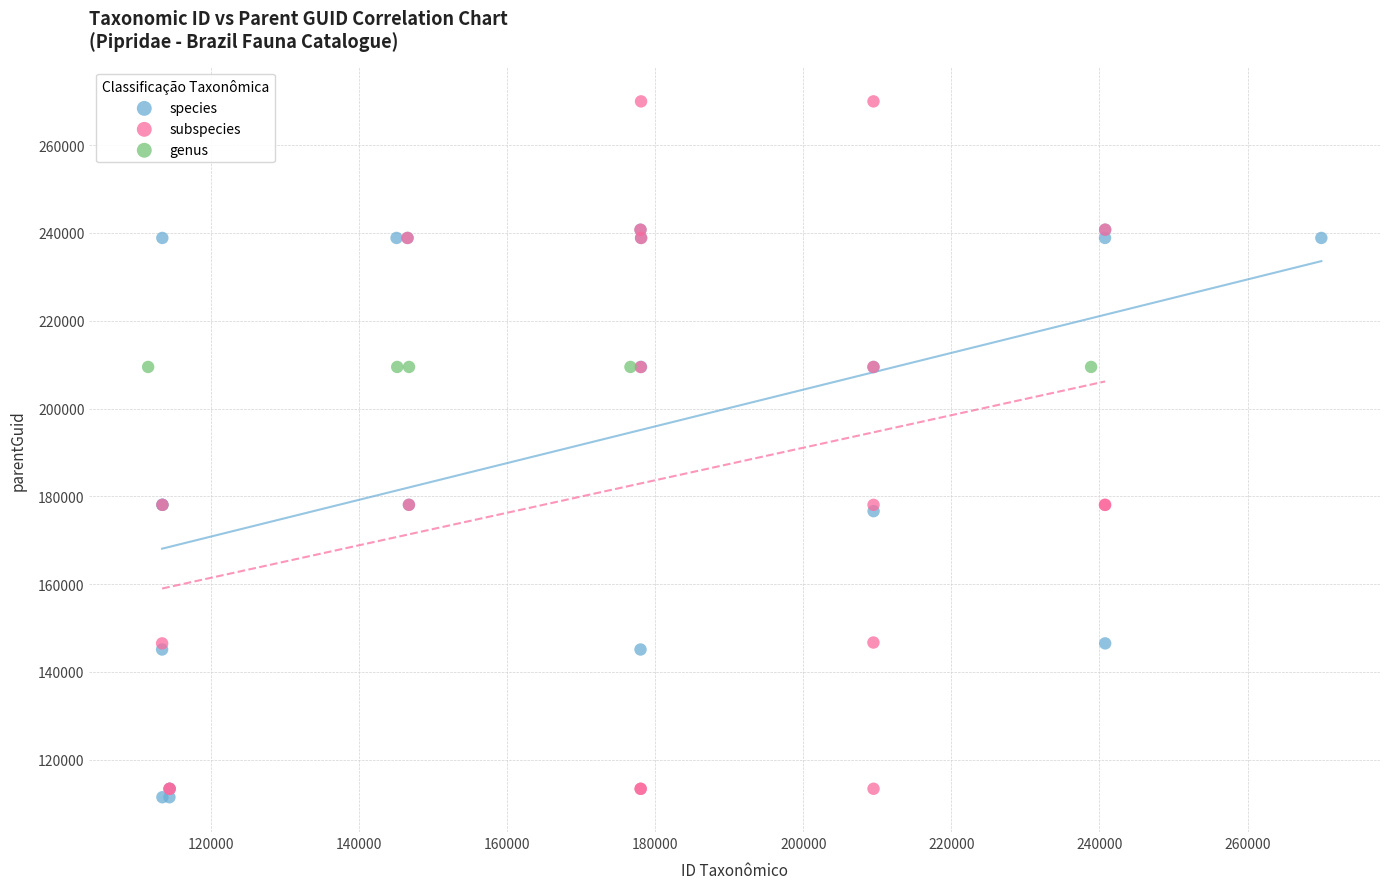

Which series contains the highest Y value?

subspecies